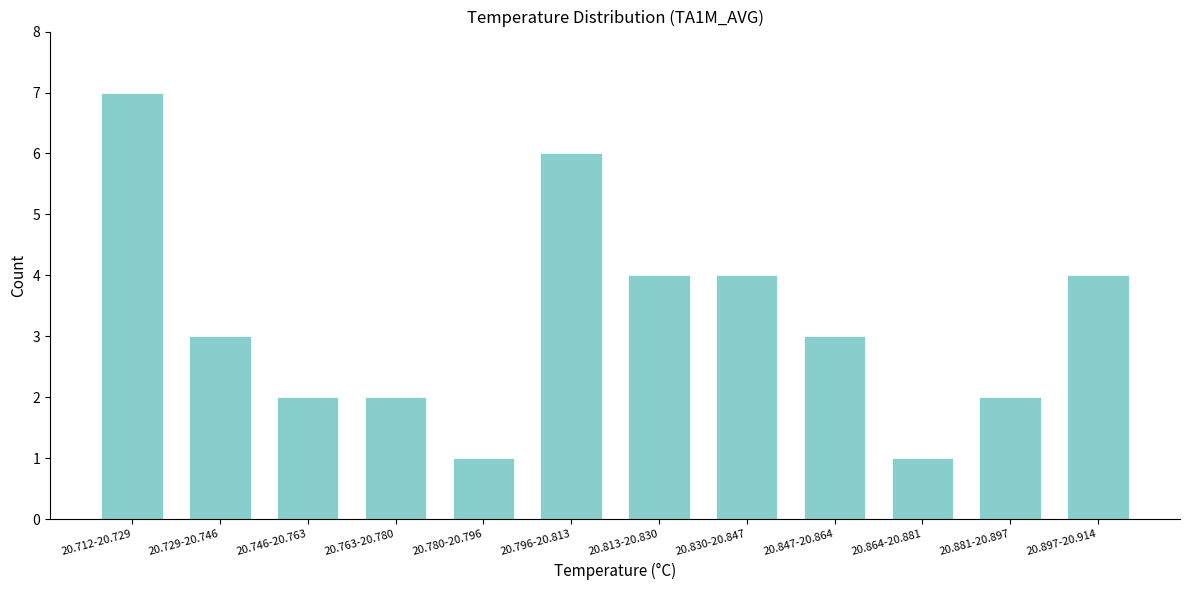

Reading left to right, what are all the values shown in this chart?

20.712-20.729=7	20.729-20.746=3	20.746-20.763=2	20.763-20.780=2	20.780-20.796=1	20.796-20.813=6	20.813-20.830=4	20.830-20.847=4	20.847-20.864=3	20.864-20.881=1	20.881-20.897=2	20.897-20.914=4